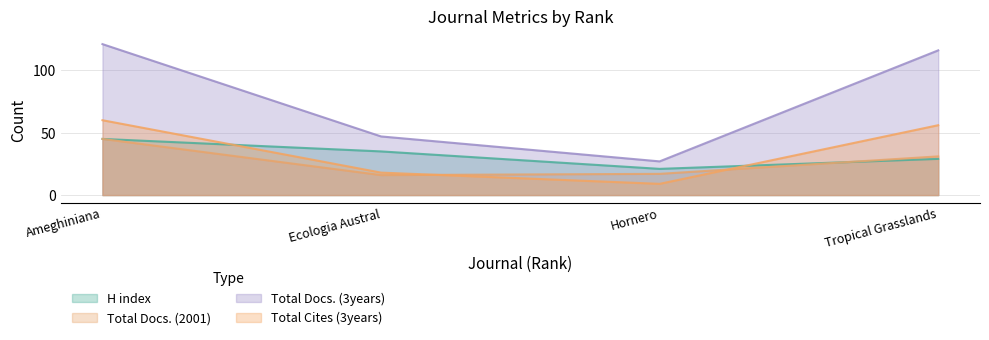

What is the minimum value for H index?

21